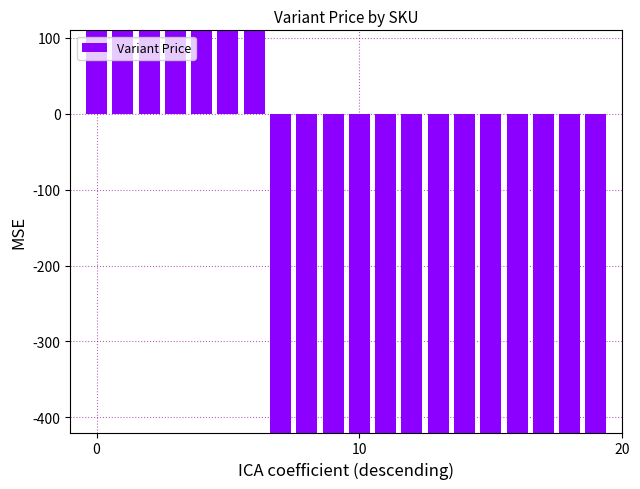

What is the label of the 17th bar from the right?

3